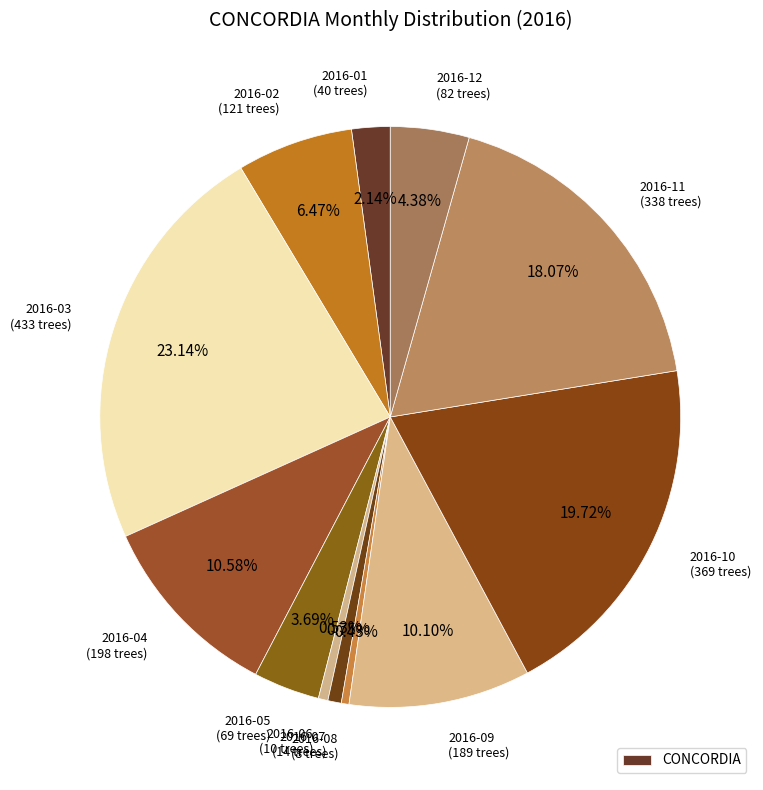

To the nearest percent, what is the difference between the largest and smallest slice percentages?

23%